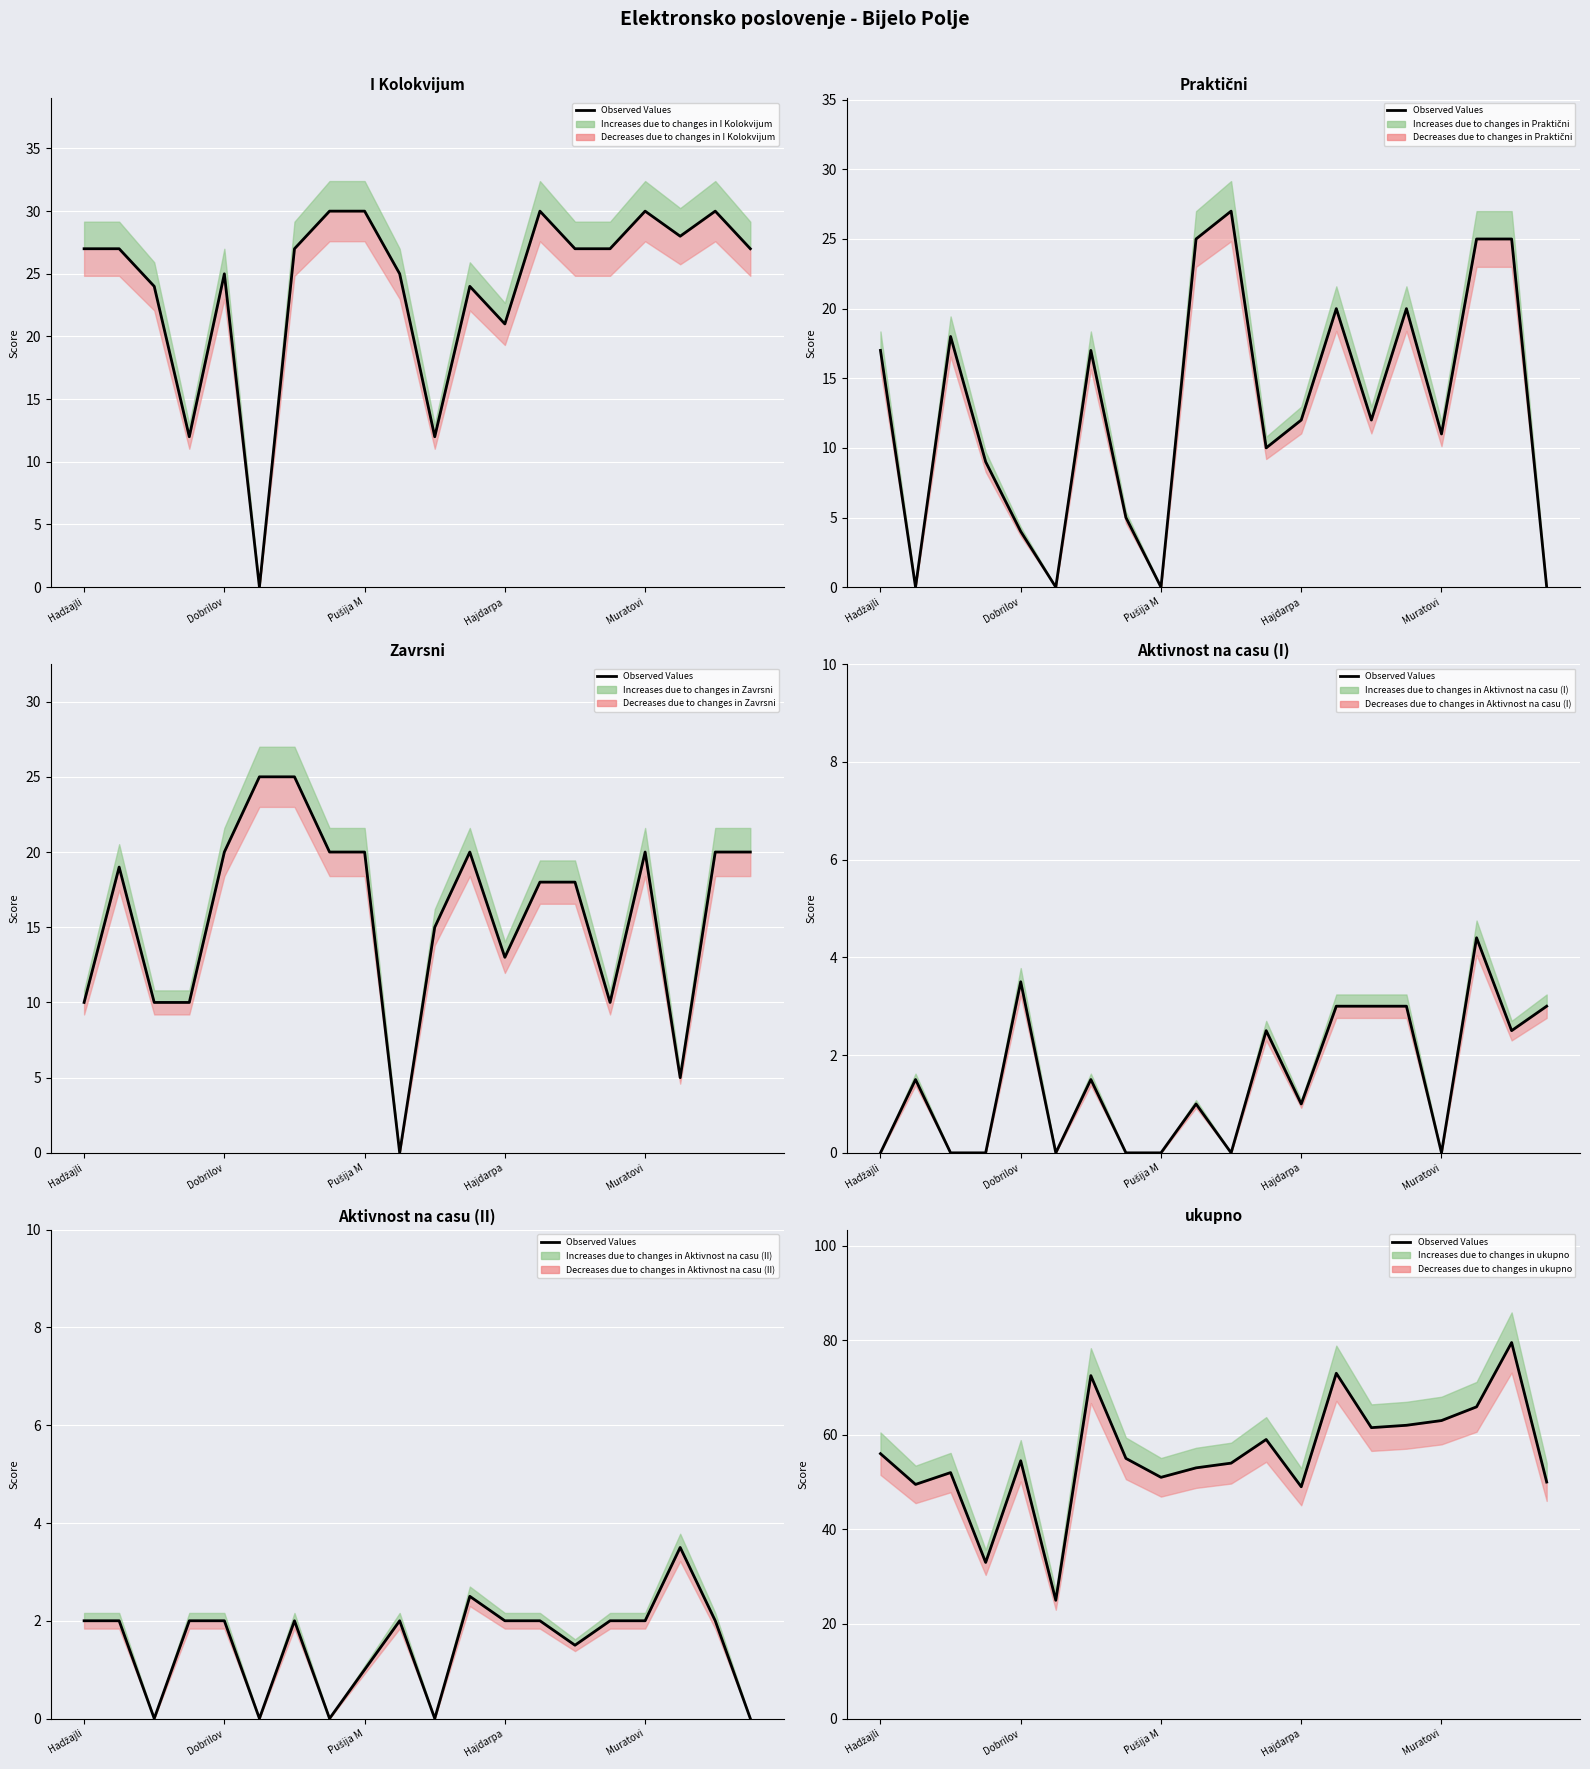

At which label is the value closest to 52?

Pušija M